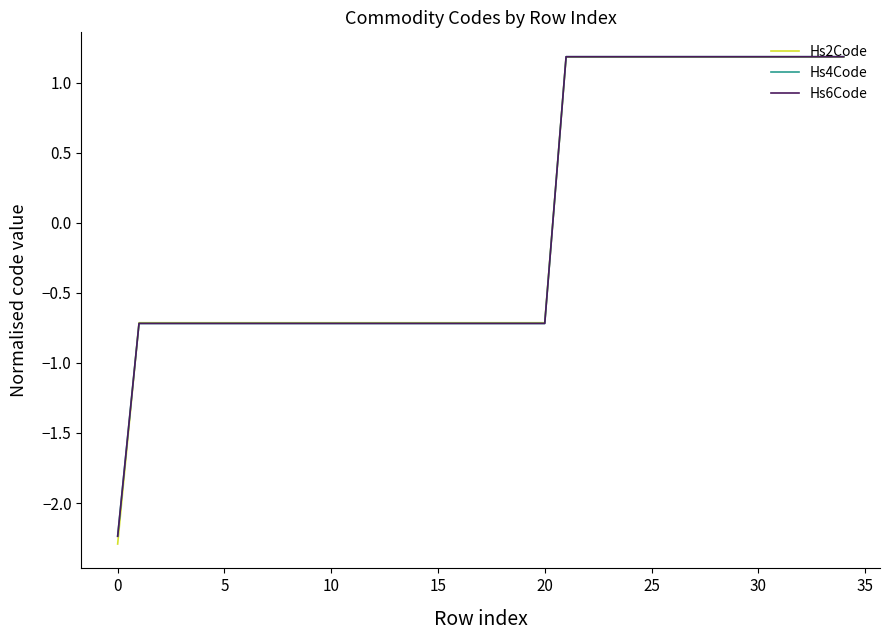

Which series has the largest range (max minus min)?

Hs2Code